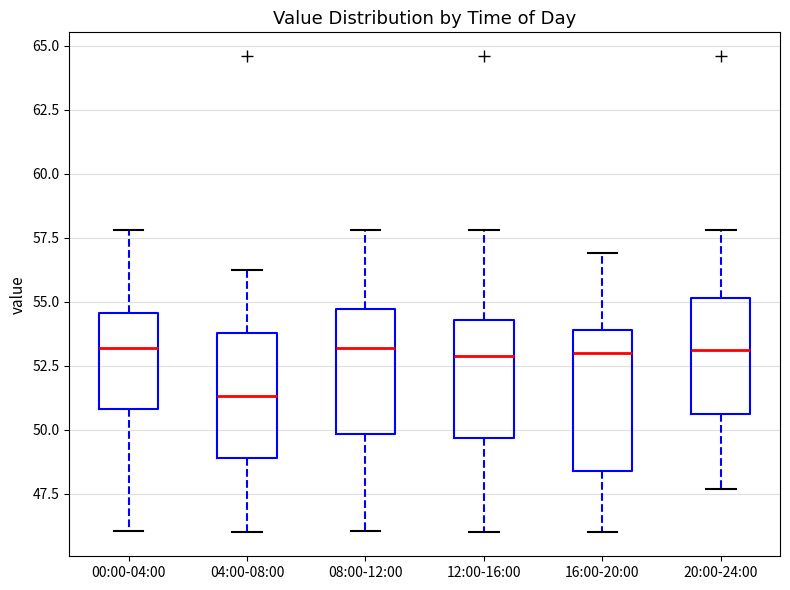

Which box has the lowest median line?

04:00-08:00